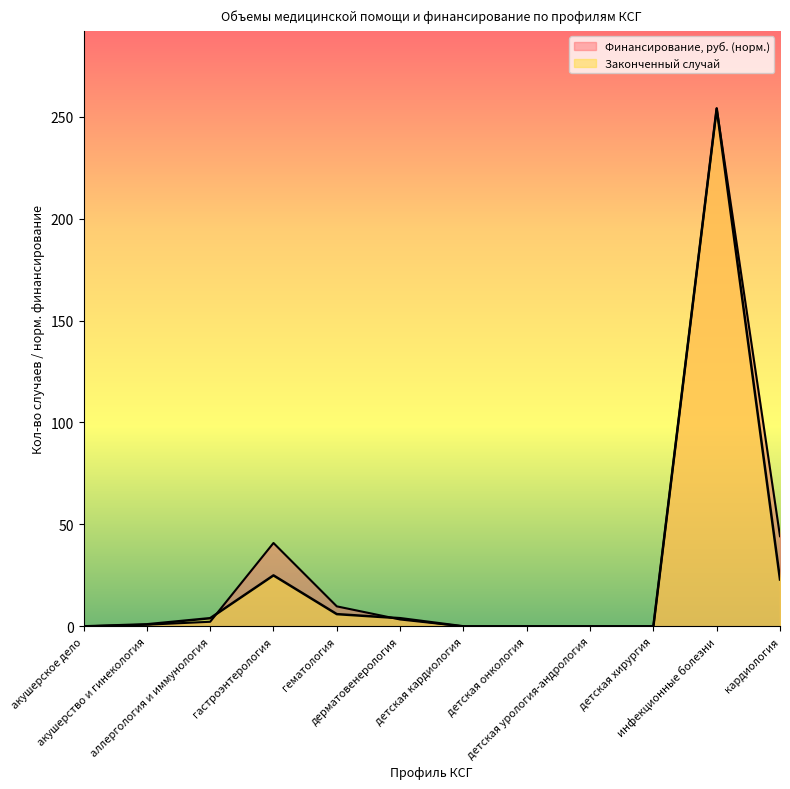

Which series changed the most between гематология and детская хирургия?

Финансирование, руб.